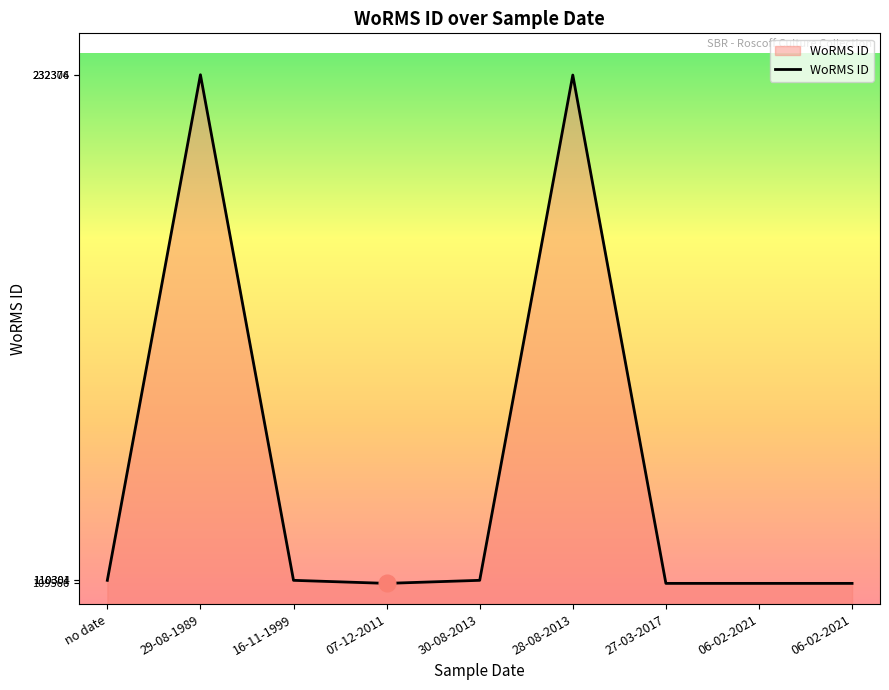

At which label does the data first exceed 110301?

29-08-1989